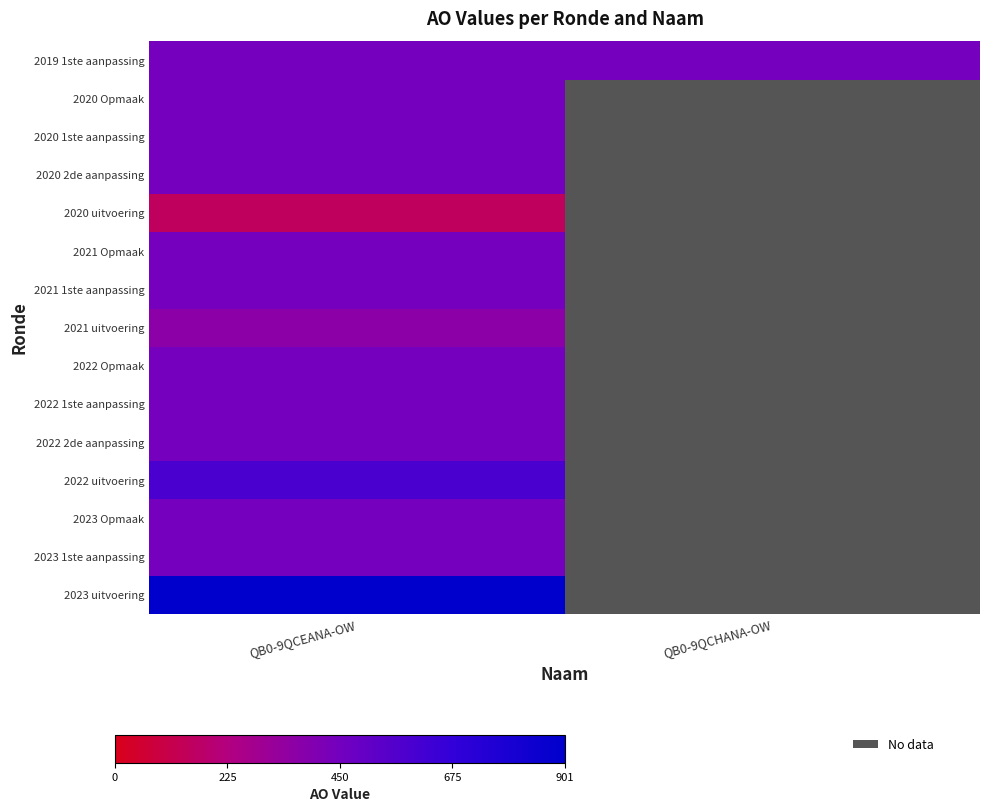

At which category does the chart reach its peak across all series?

QB0-9QCEANA-OW